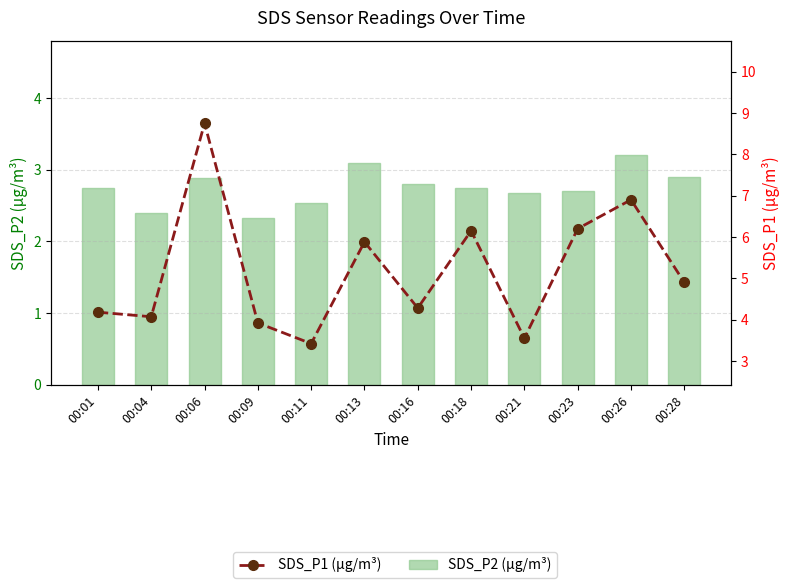

Which series has the largest range (max minus min)?

SDS_P1 (µg/m³)